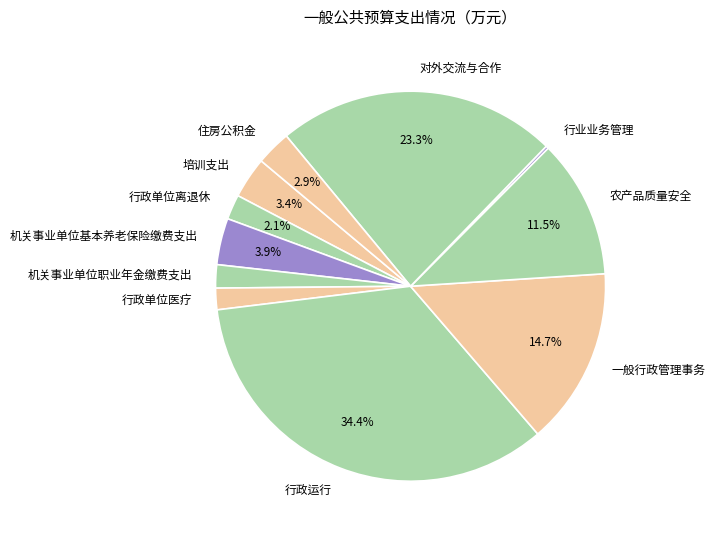

What is the largest slice in the pie chart?

行政运行